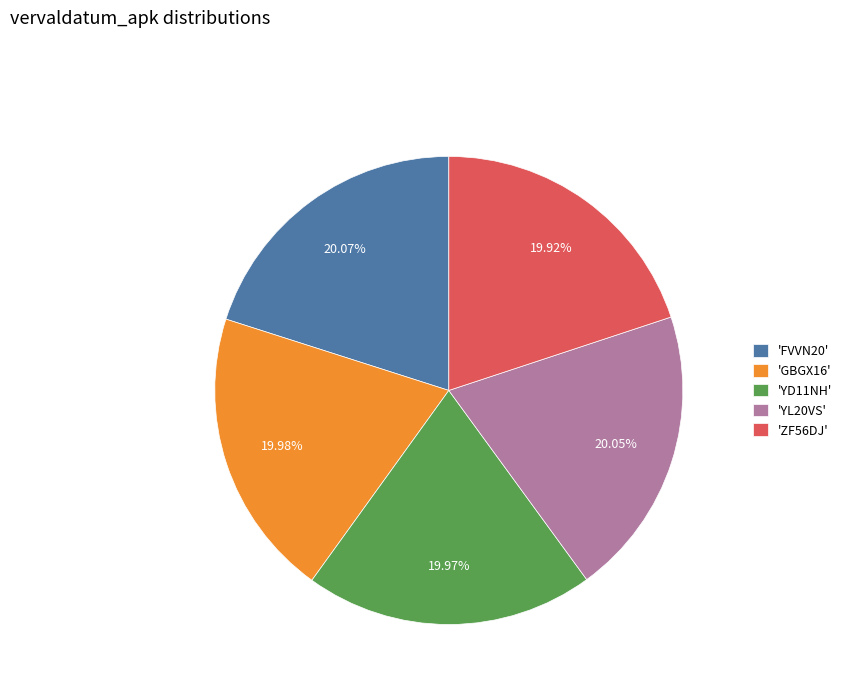

Is 'GBGX16' the majority of the pie?

No